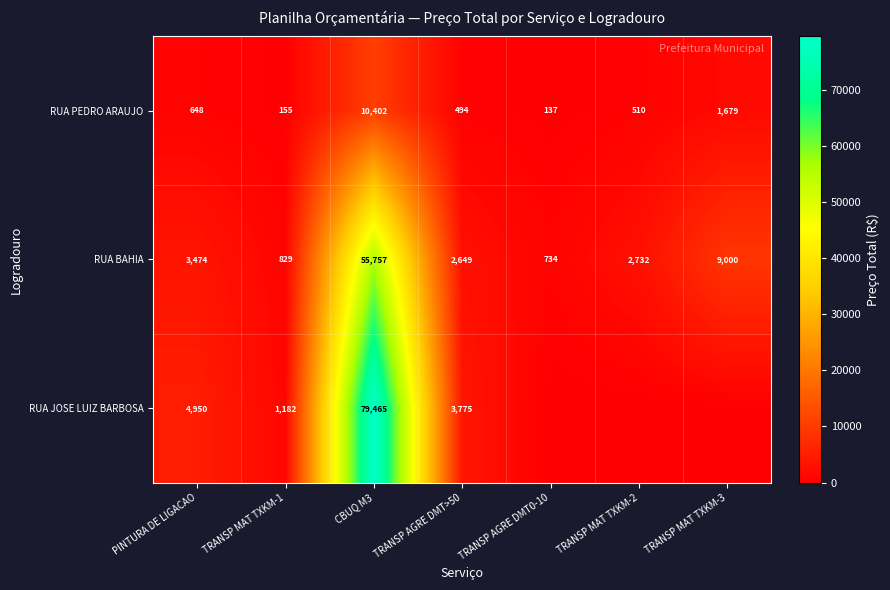

What is the sum of the RUA JOSE LUIZ BARBOSA values at PINTURA DE LIGACAO and TRANSP MAT TXKM-1?

6132